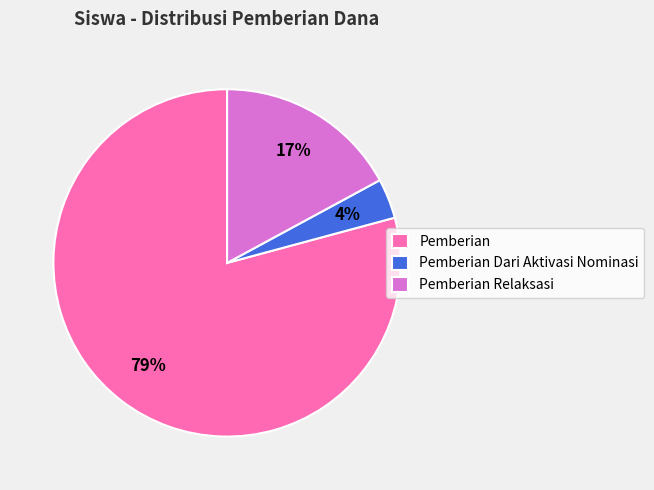

Which slice is the largest?

Pemberian